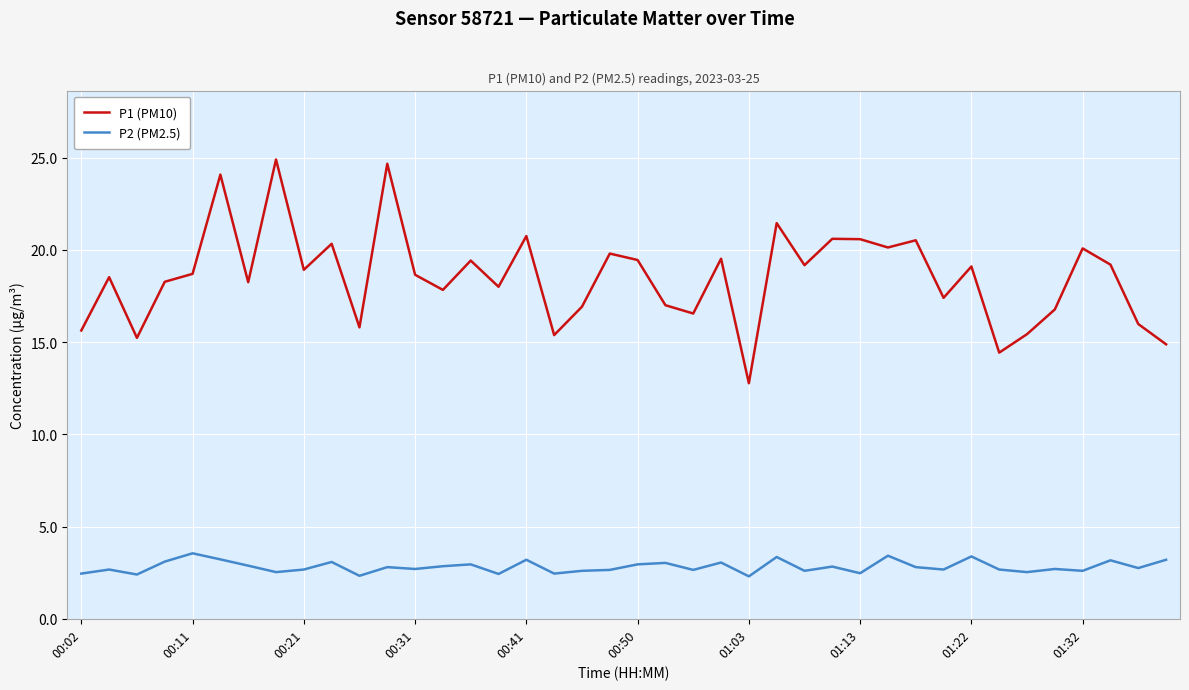

What is the smallest value displayed?

2.3